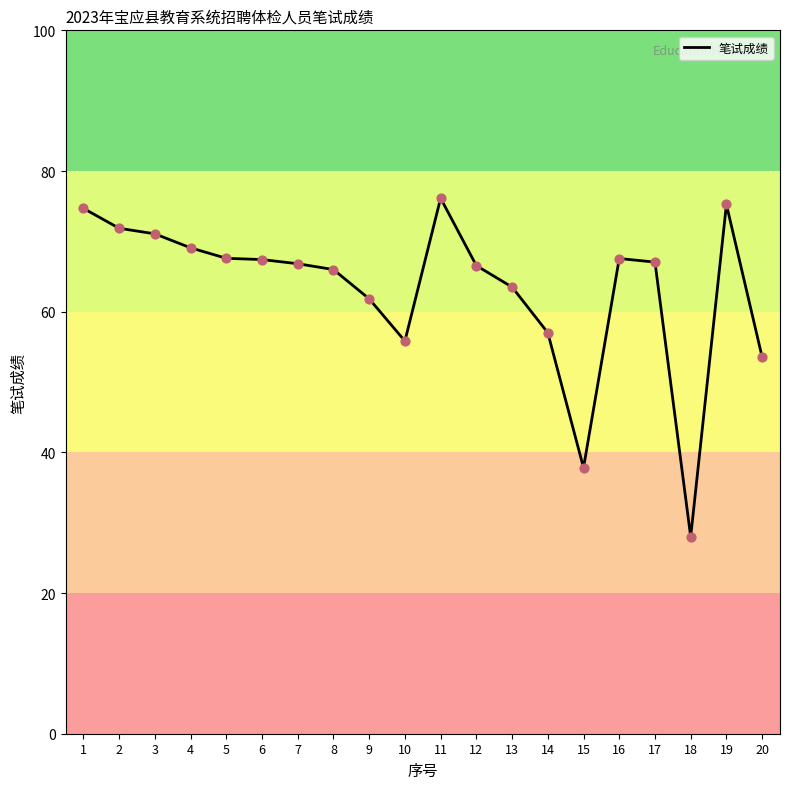

Approximately how many times larger is the value at 8 compared to 2?

0.9